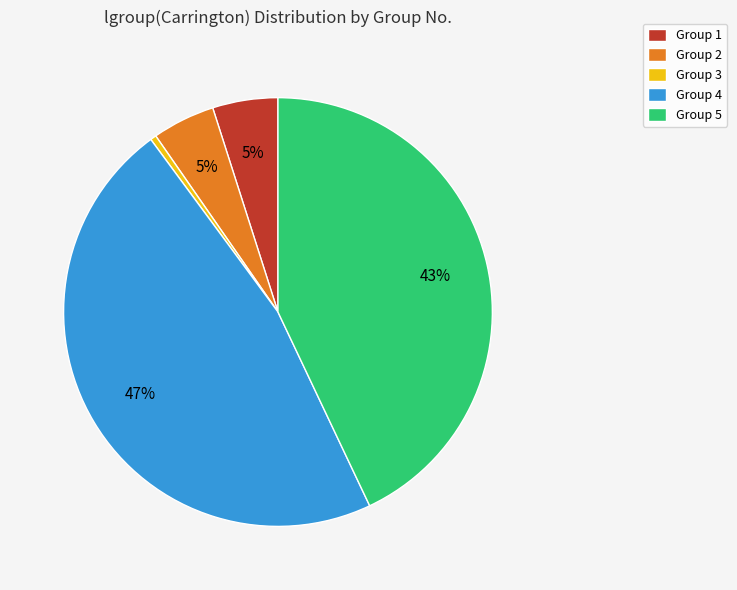

Which has a higher value, Group 2 or Group 4?

Group 4